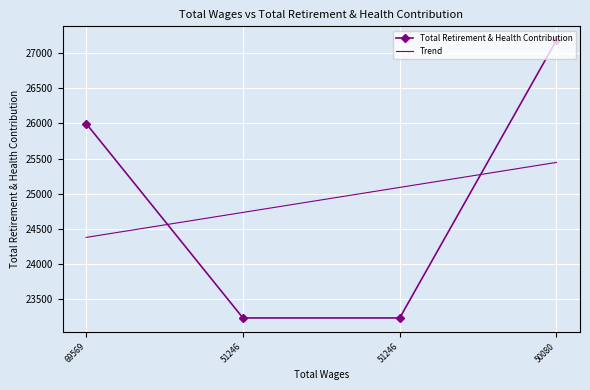

True or false: Total Retirement & Health Contribution has a value of 23237.0 at 51246.

True